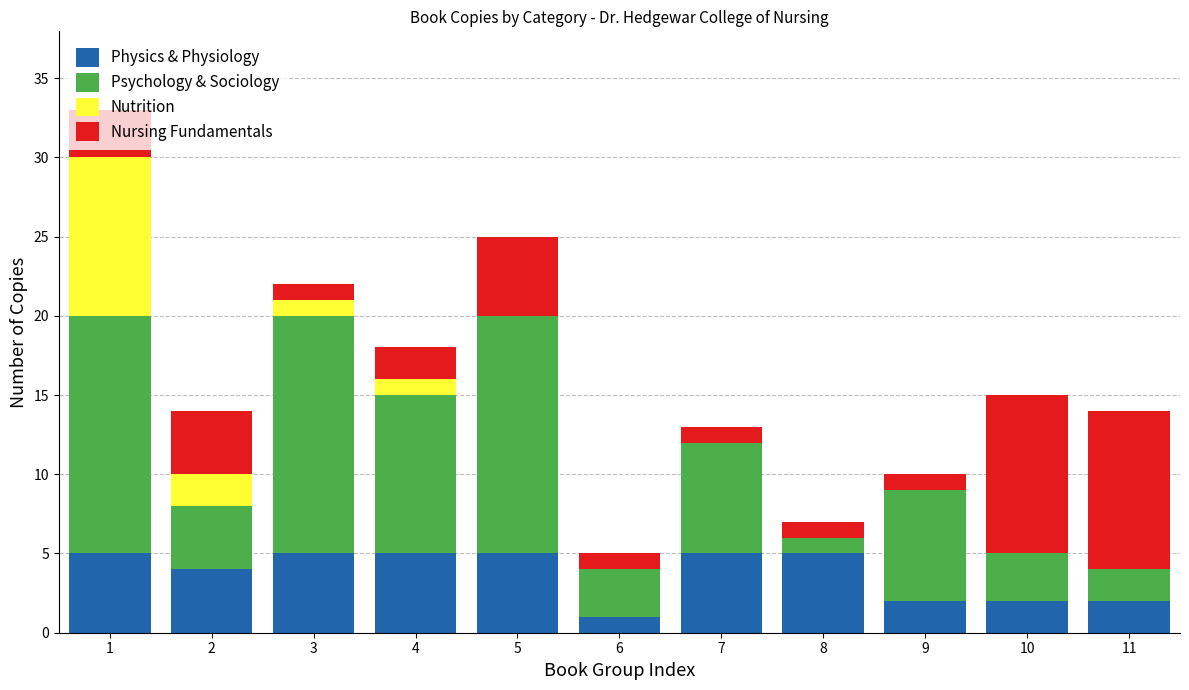

Is it true that Physics & Physiology equals 1 at 4?

False